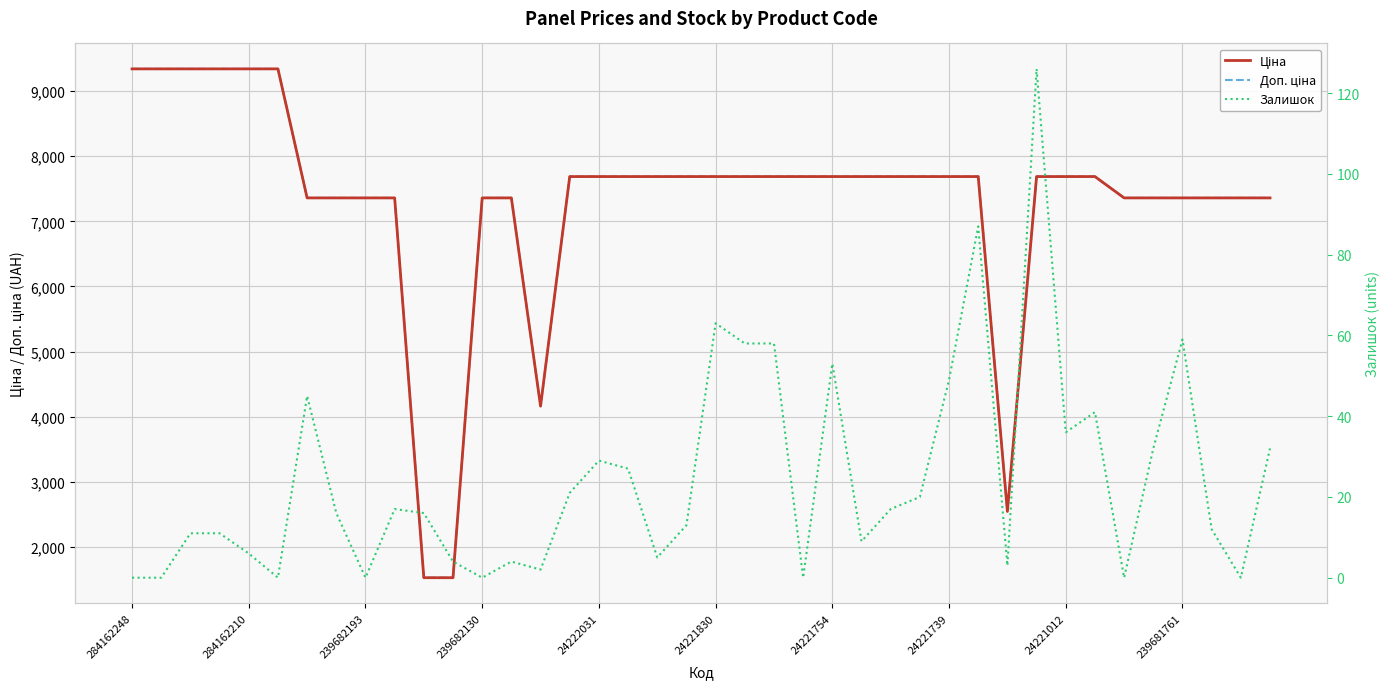

Which label corresponds to the largest value in the chart?

284162248